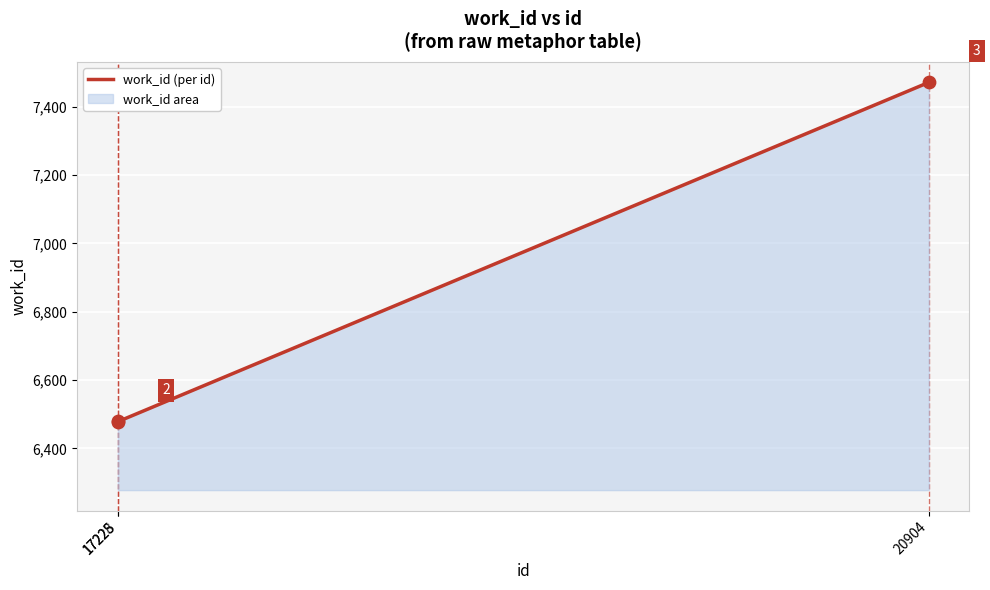

What is the change in value from 17228 to 20904?

+992